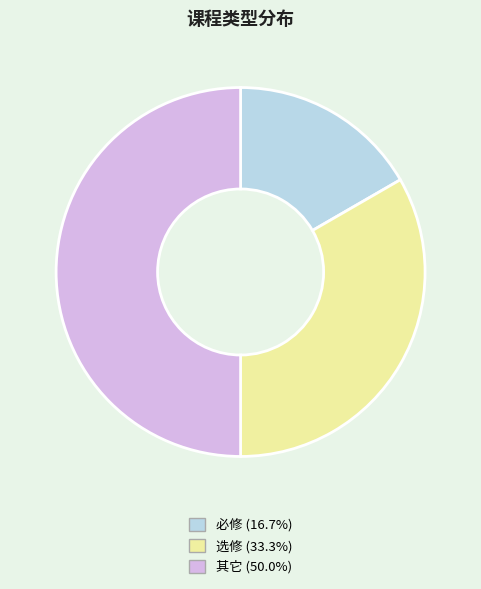

Combined, do 其它 and 必修 account for over 50%?

Yes